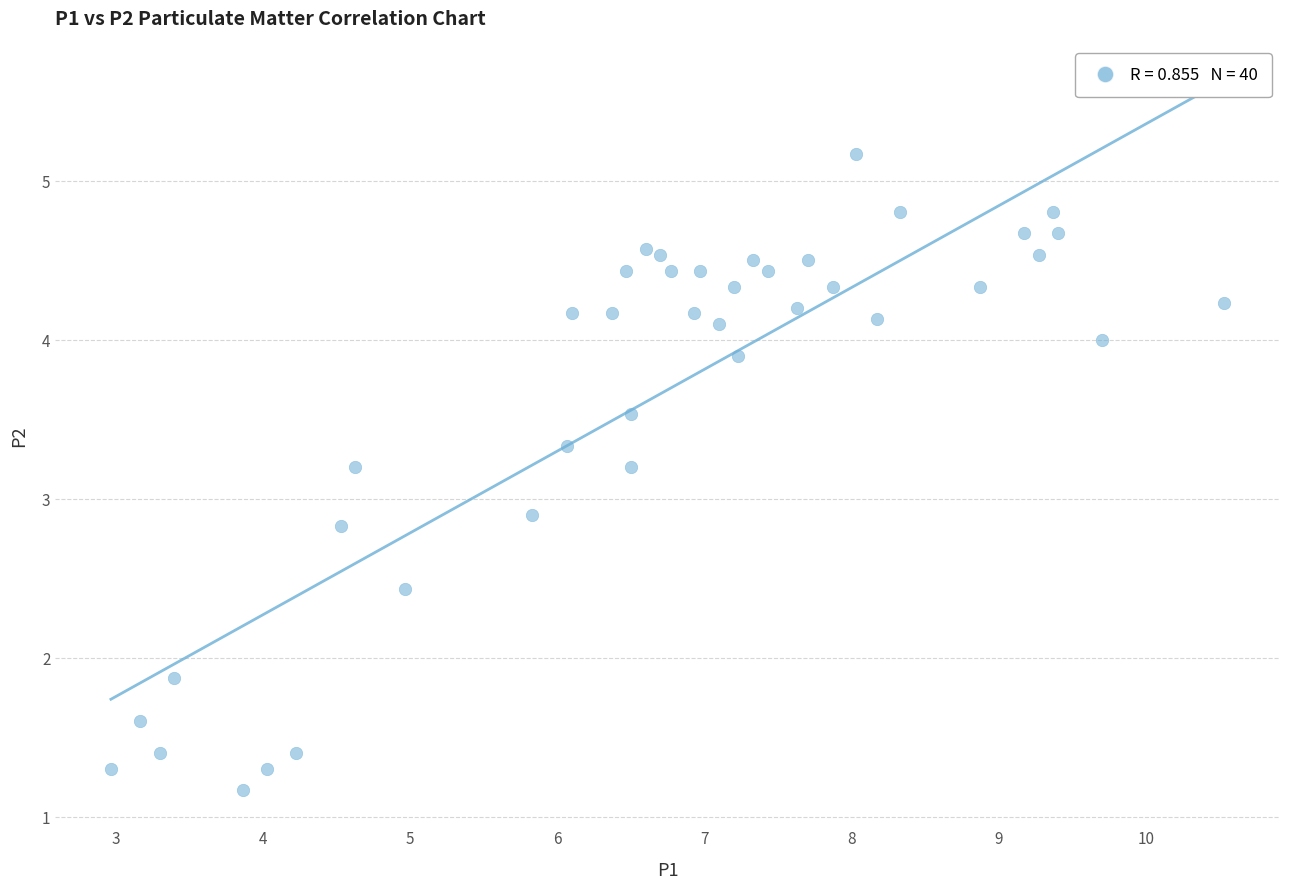

What Y value in the scatter plot is closest to 3?

2.9